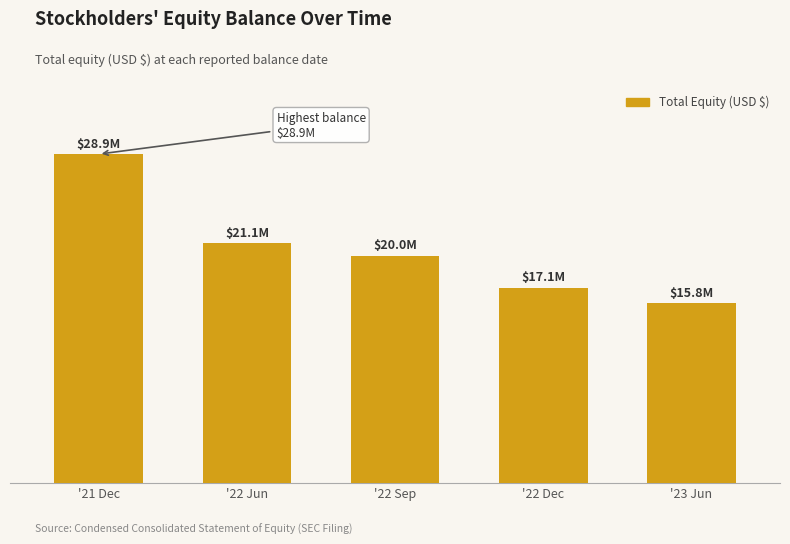

What value does the data have at '21 Dec, to the nearest 10?

28908000